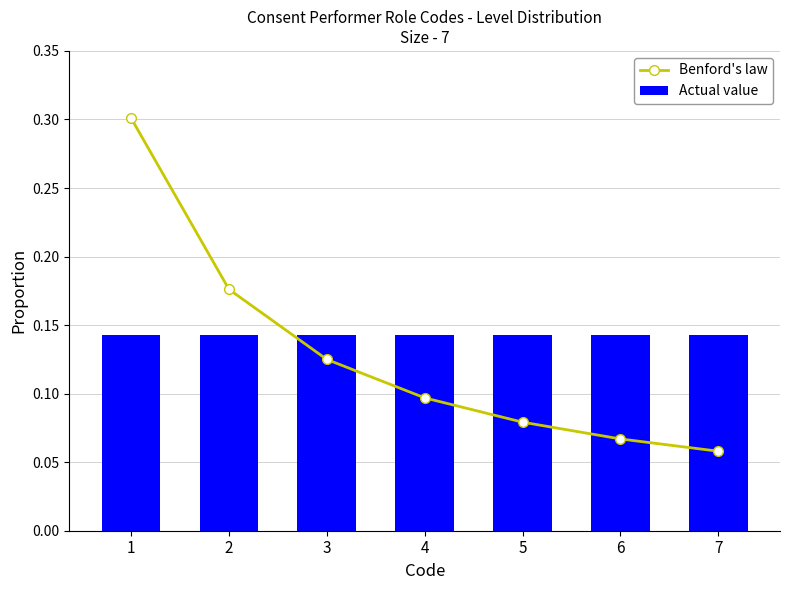

At which label does Actual value reach its minimum?

1